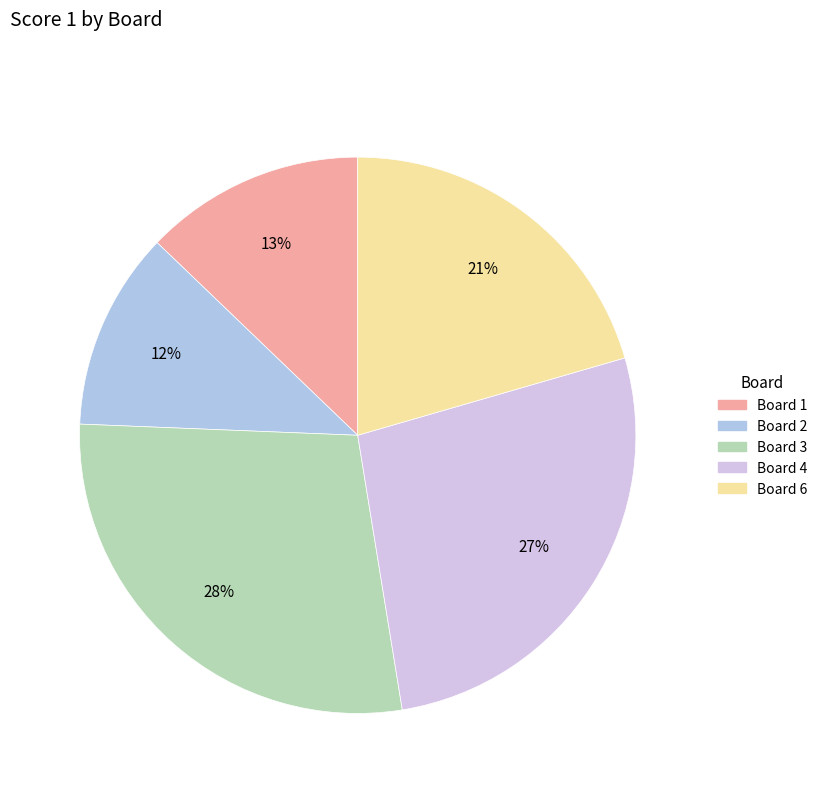

How many slices are in this pie chart?

5